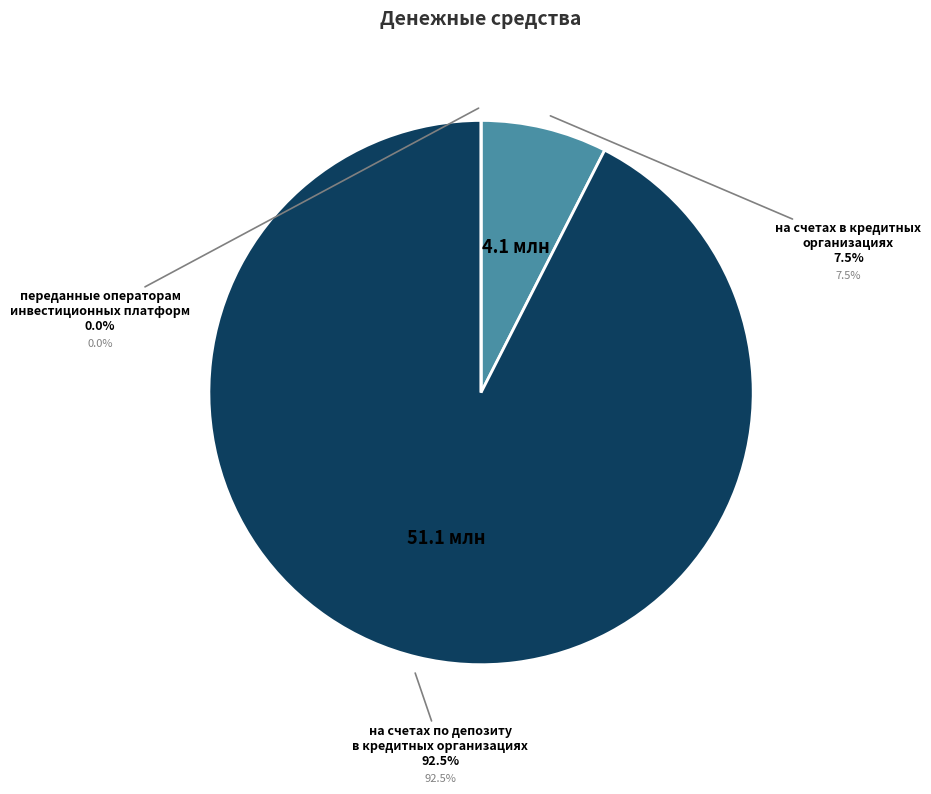

Is there a majority slice in this chart?

Yes